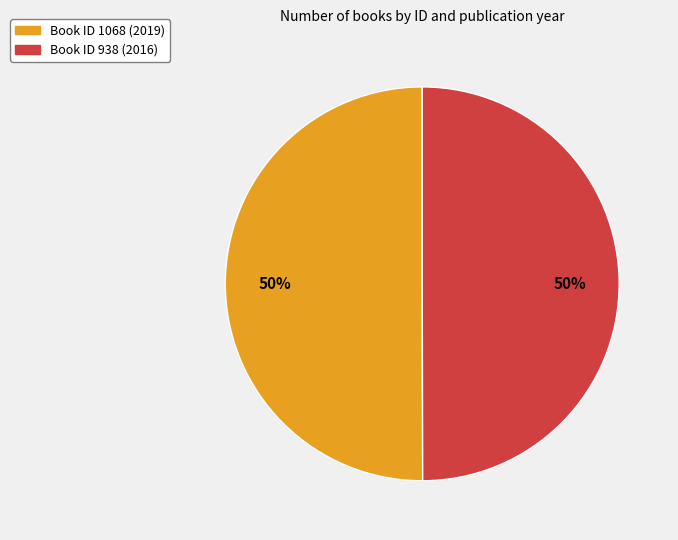

Is it true that Book ID 1068 (2019) is 58% of the pie?

False